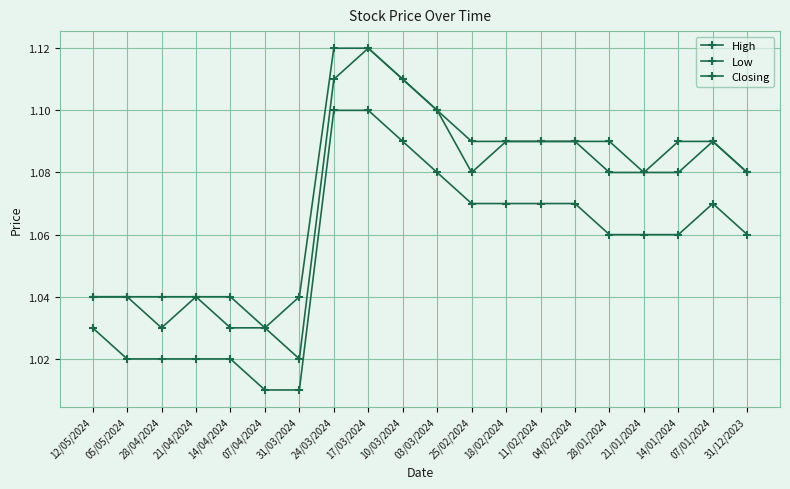

How many series are shown in this chart?

3